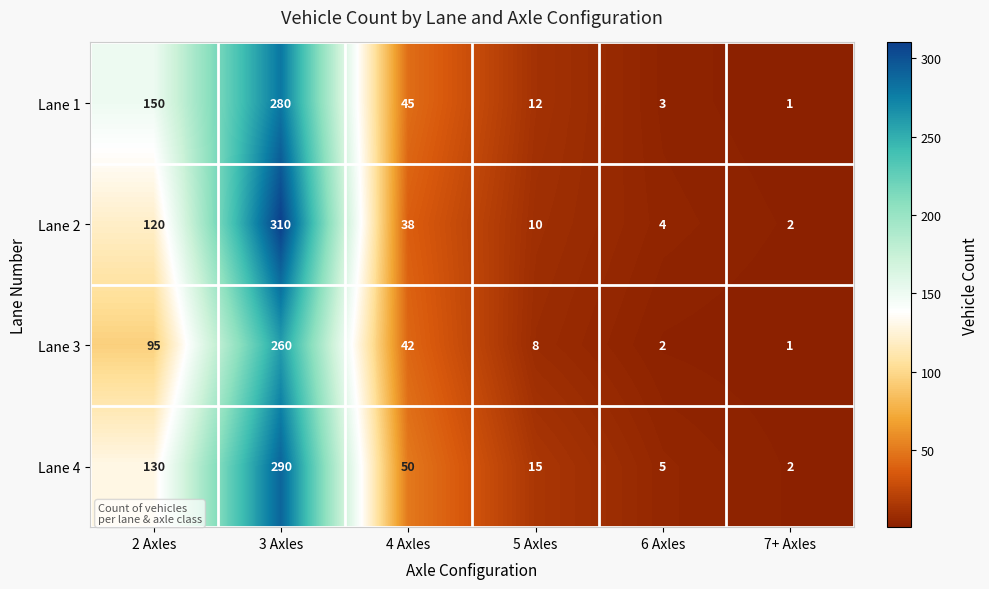

Where does the Lane 4 series first go above 50?

2 Axles